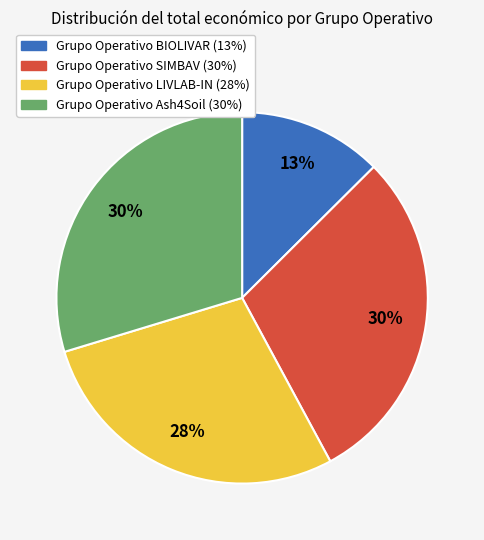

Do Grupo Operativo Ash4Soil and Grupo Operativo LIVLAB-IN together represent more than half of the pie?

Yes